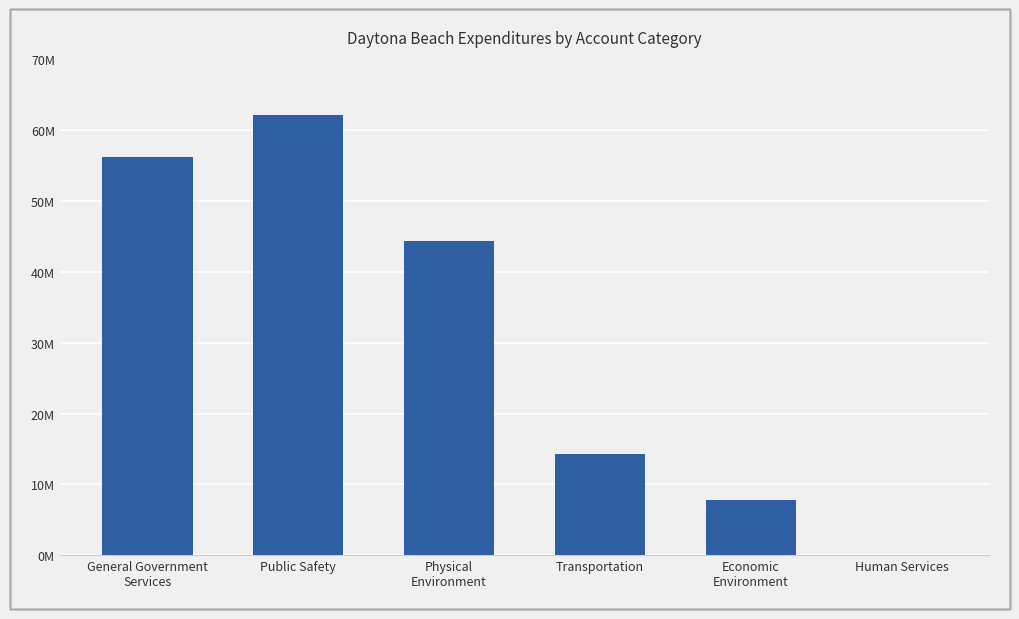

Which label corresponds to the largest value in the chart?

Public Safety